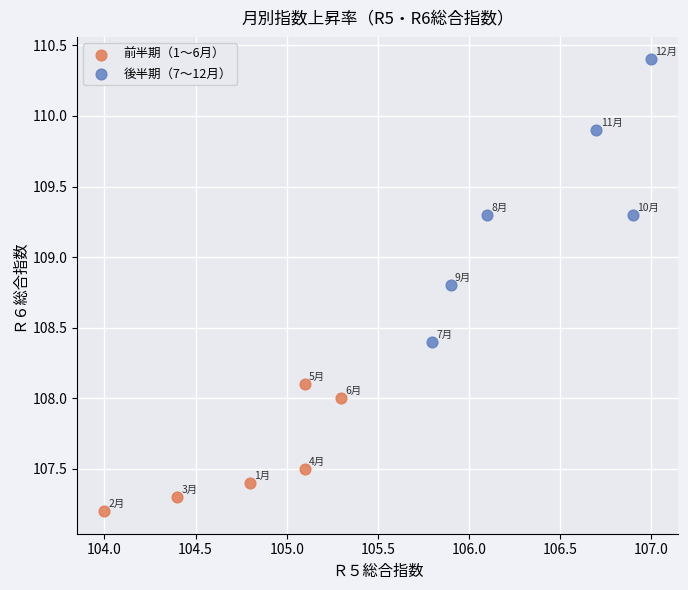

What are all the series names shown in the legend?

前半期（1〜6月）, 後半期（7〜12月）